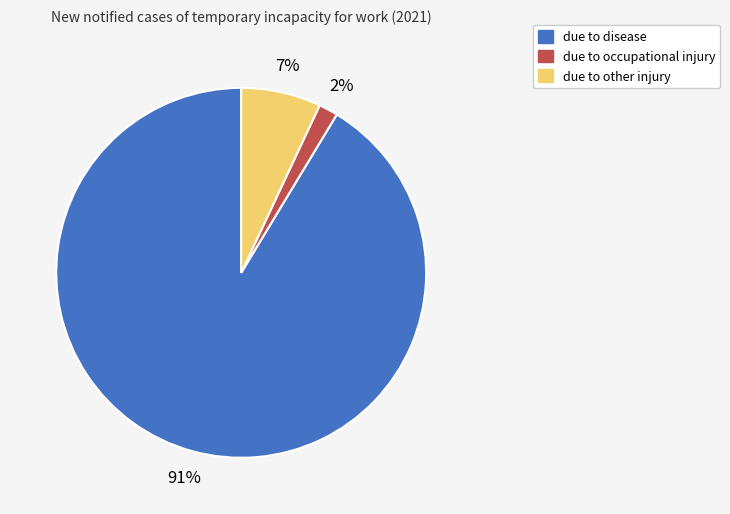

The due to occupational injury slice represents 2% of the pie. True or false?

True